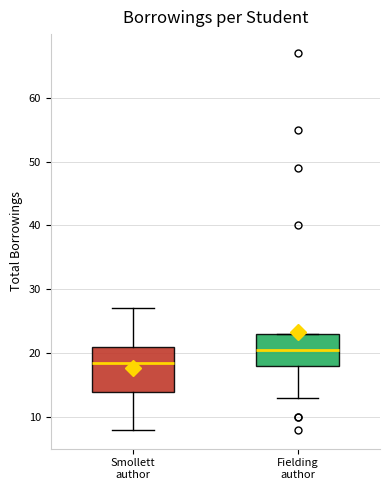

Which box has the highest median line?

Fielding author